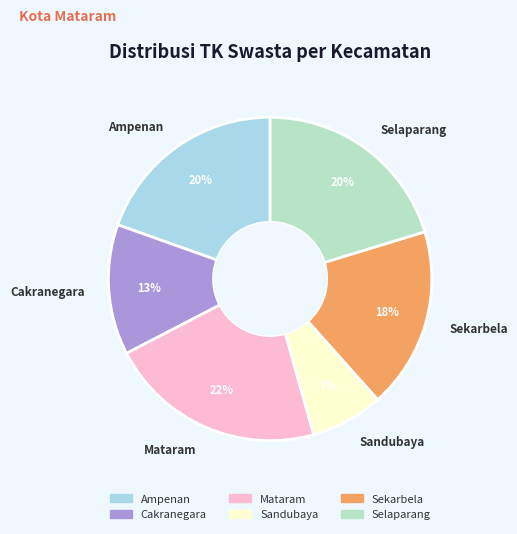

Does Cakranegara represent more than half of the total?

No